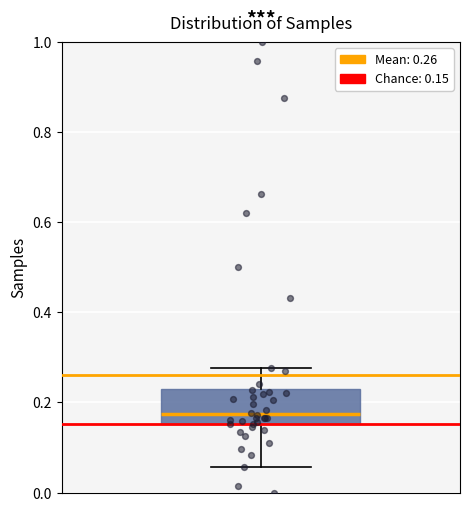

Transcribe this box plot: give where the median line is, the range the box spans, and where the two whiskers end, as read against the y-axis. The values are not printed on the chart, so give them approximately, as read against the axis.

median 0.18, box 0.16 to 0.22, whiskers 0.06 to 0.28